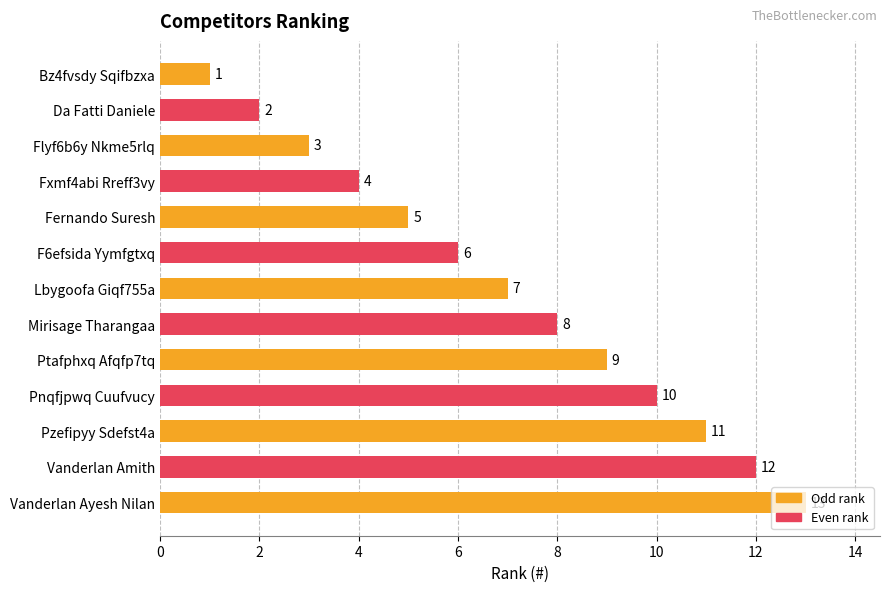

What is the change in value from F6efsida Yymfgtxq to Ptafphxq Afqfp7tq?

+3